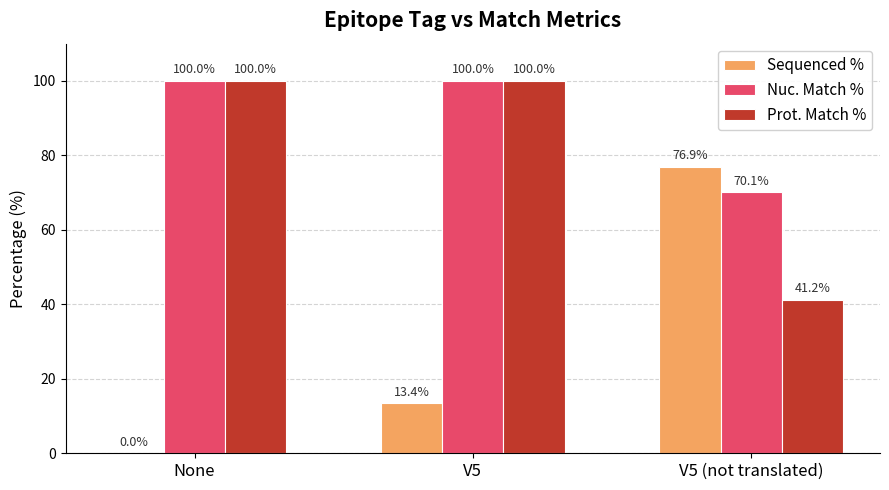

What are all the series names shown in the legend?

Sequenced %, Nuc. Match %, Prot. Match %